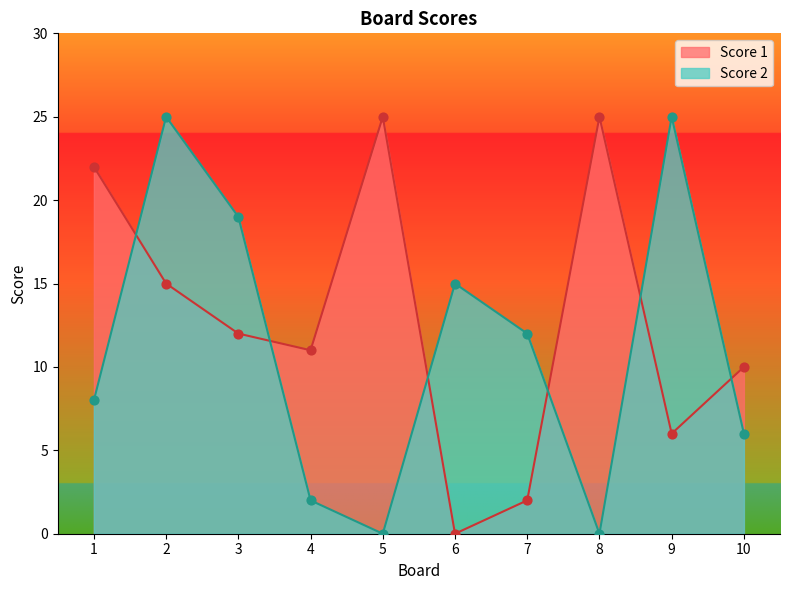

Which series contains the highest Y value?

Score 1